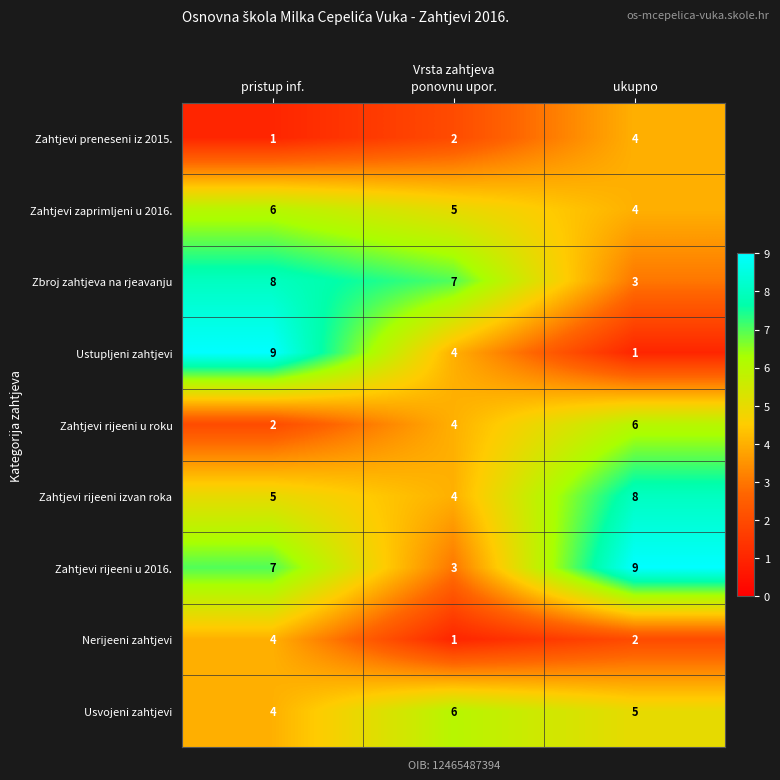

What is the difference between the Zahtjevi rijeeni u roku values at pristup inf. and ukupno?

4